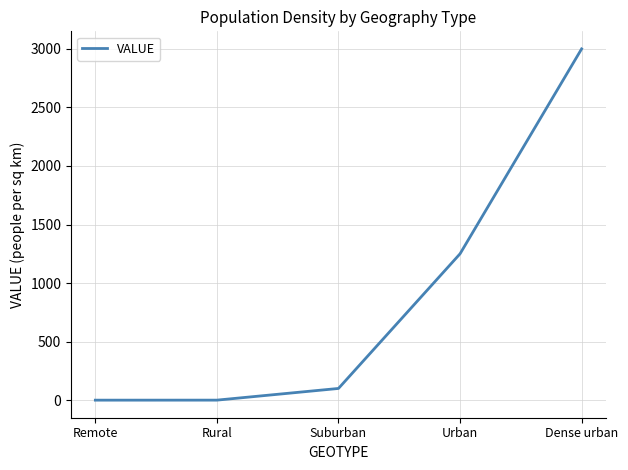

Count the number of data series in this chart.

1